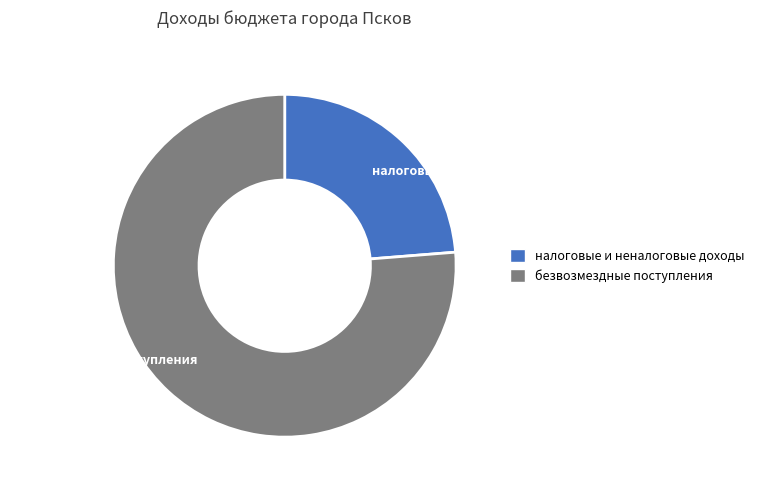

Approximately how many times larger is the value at налоговые и неналоговые доходы compared to безвозмездные поступления?

0.3